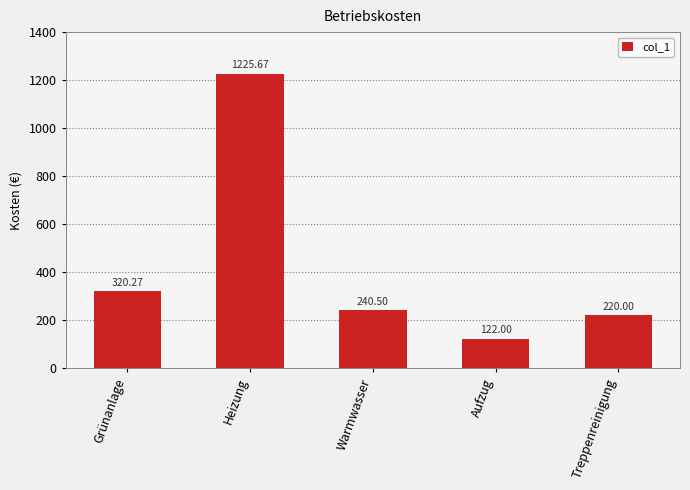

What is the minimum value shown in the chart?

122.0